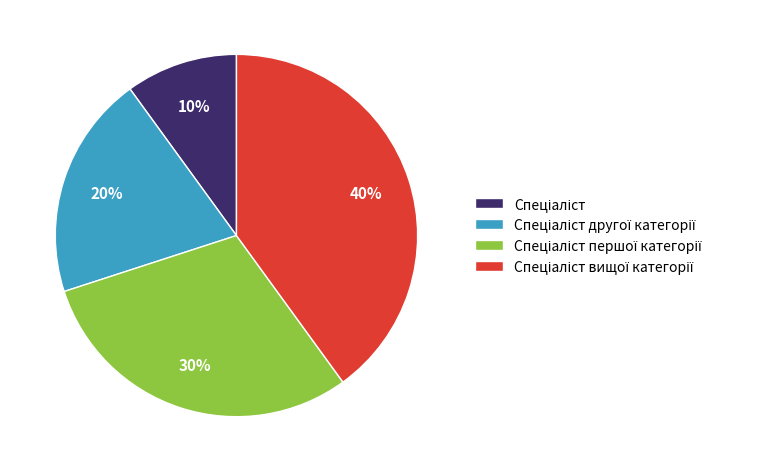

To the nearest percent, what is the average slice percentage?

25%